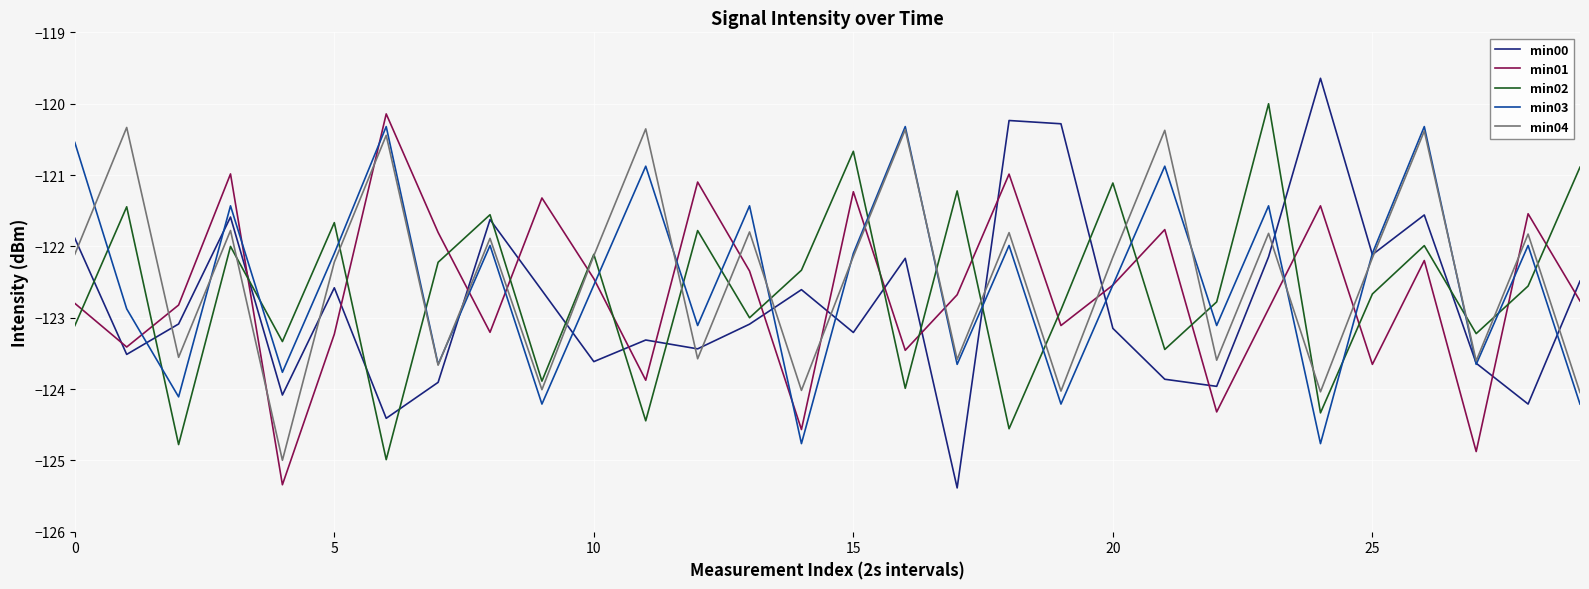

True or false: min02 and min03 intersect in this chart.

True